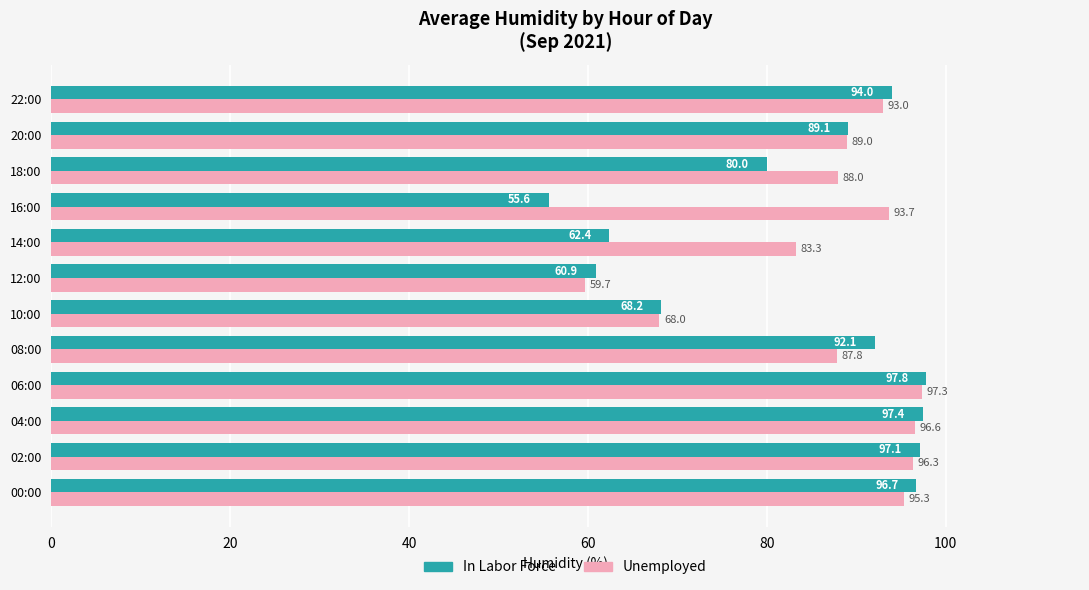

Which series has the largest total across all categories?

Unemployed